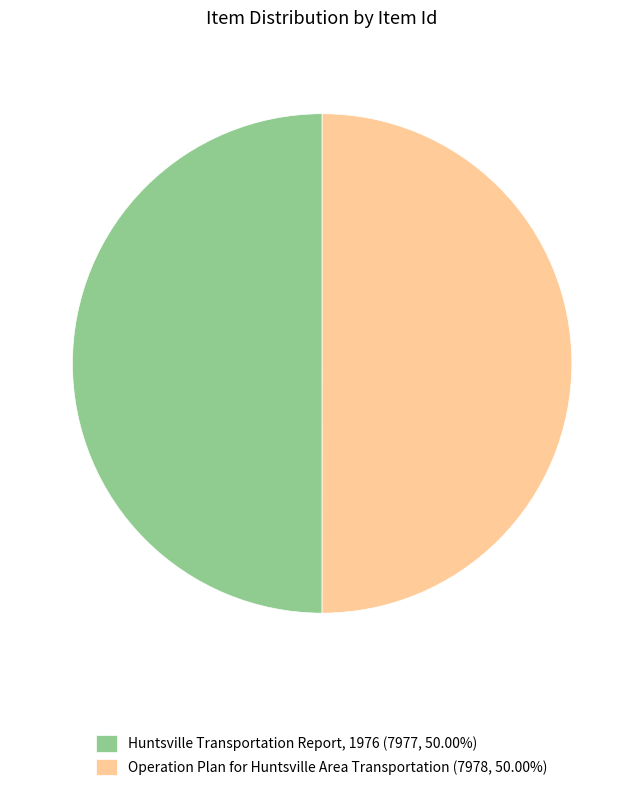

Do Operation Plan for Huntsville Area Transportation (7978, 50.00%) and Huntsville Transportation Report, 1976 (7977, 50.00%) together represent more than half of the pie?

Yes